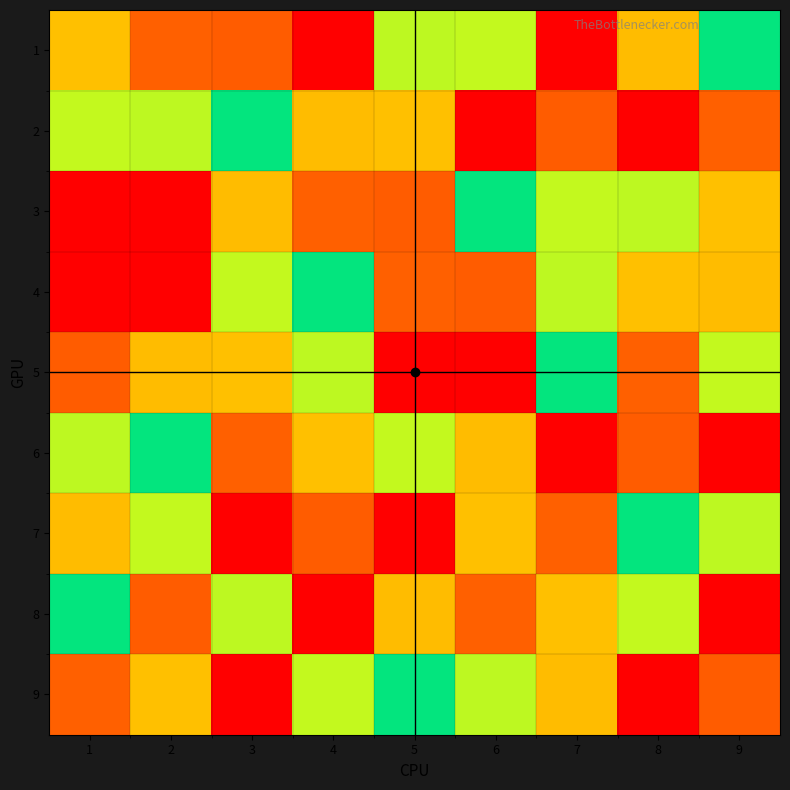

Reading right to left, what are all the values shown in this chart?

1: 9=5	8=7	7=1	6=6	5=4	4=9	3=8	2=2	1=3
2: 9=2	8=9	7=8	6=1	5=3	4=7	3=5	2=4	1=6
3: 9=3	8=4	7=6	6=5	5=8	4=2	3=7	2=9	1=1
4: 9=7	8=3	7=4	6=8	5=2	4=5	3=6	2=1	1=9
5: 9=6	8=2	7=5	6=9	5=1	4=4	3=3	2=7	1=8
6: 9=1	8=8	7=9	6=7	5=6	4=3	3=2	2=5	1=4
7: 9=4	8=5	7=2	6=3	5=9	4=8	3=1	2=6	1=7
8: 9=9	8=6	7=3	6=2	5=7	4=1	3=4	2=8	1=5
9: 9=8	8=1	7=7	6=4	5=5	4=6	3=9	2=3	1=2